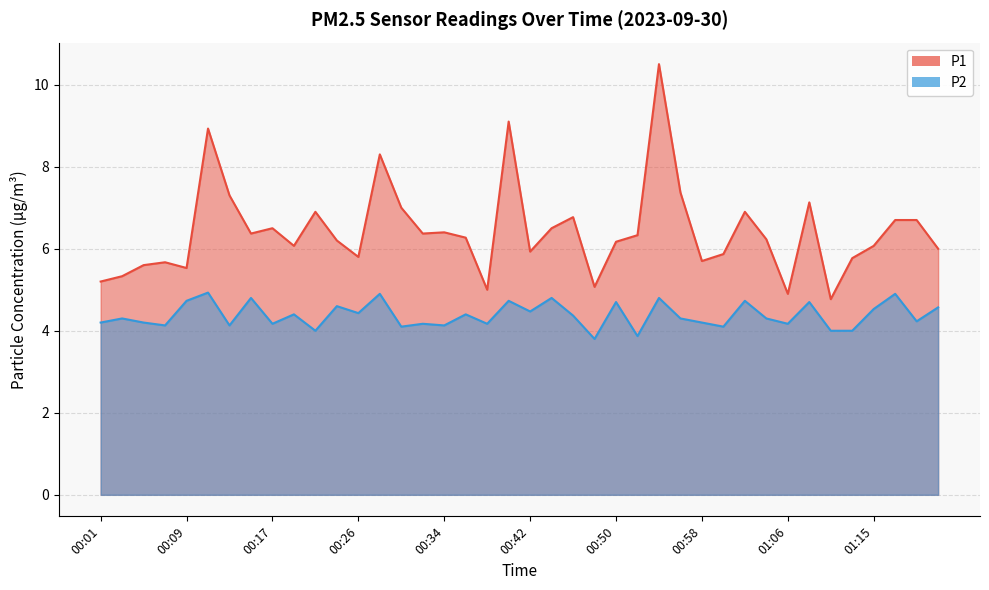

At which label does P1 first exceed 6?

00:11